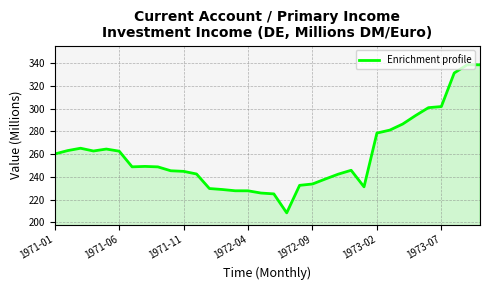

What is the maximum value shown in the chart?

338.5